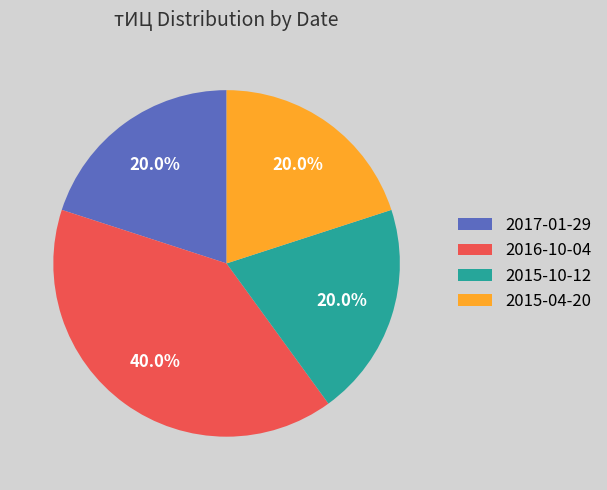

Approximately how many times larger is the value at 2015-10-12 compared to 2015-04-20?

1.0